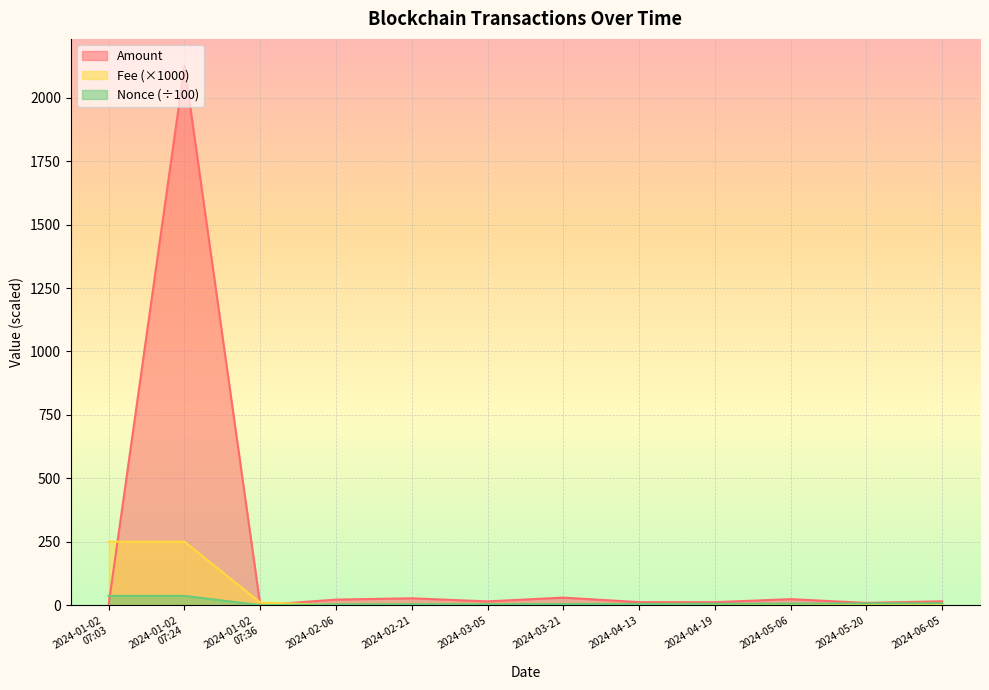

Where do Amount and Fee first cross each other?

2024-01-02
07:03 and 2024-01-02
07:24